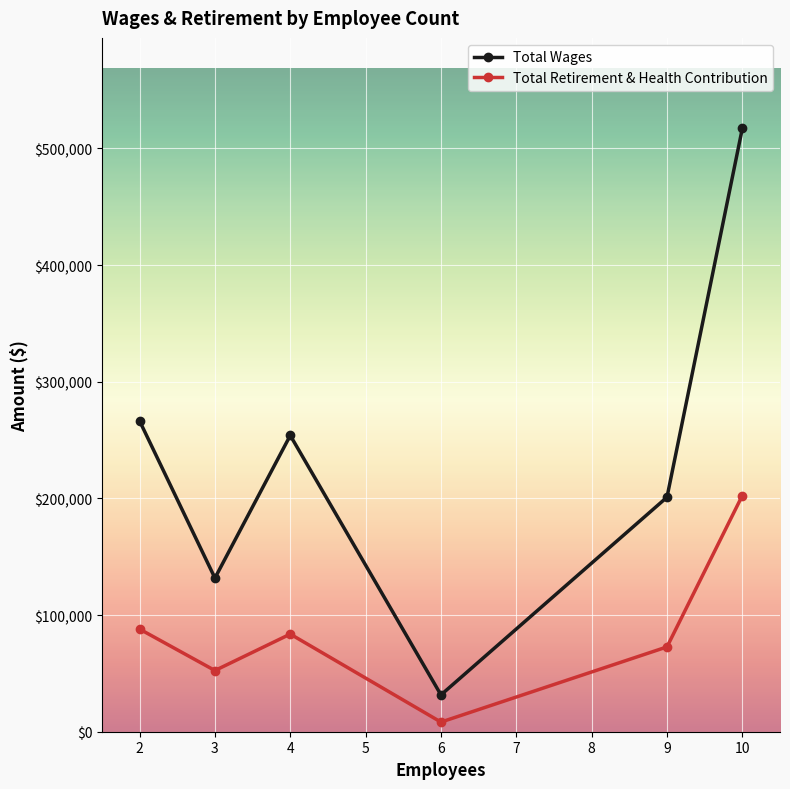

Where is the first local maximum for Total Retirement & Health Contribution?

4